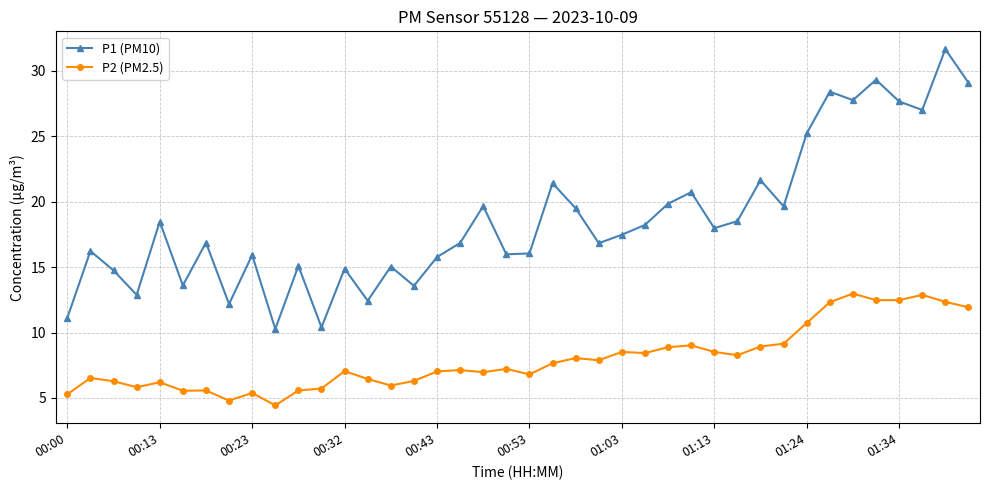

True or false: P2 (PM2.5) and P1 (PM10) cross at least once.

False